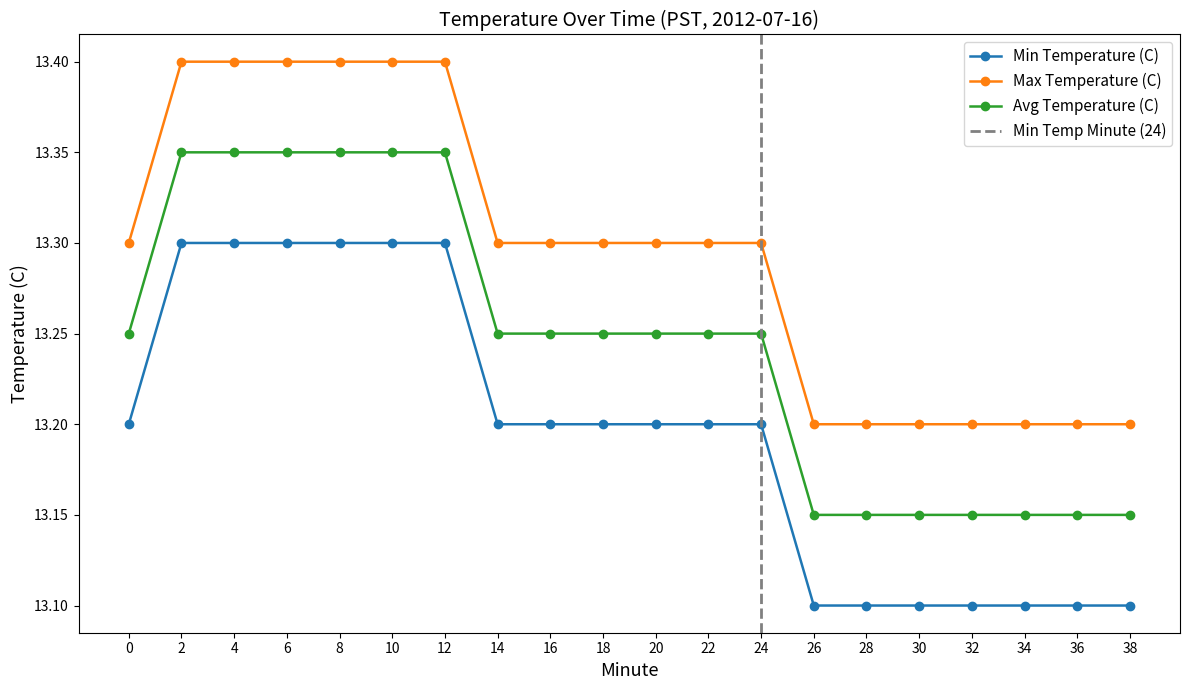

What is the difference between the highest and lowest values at 28?

0.1